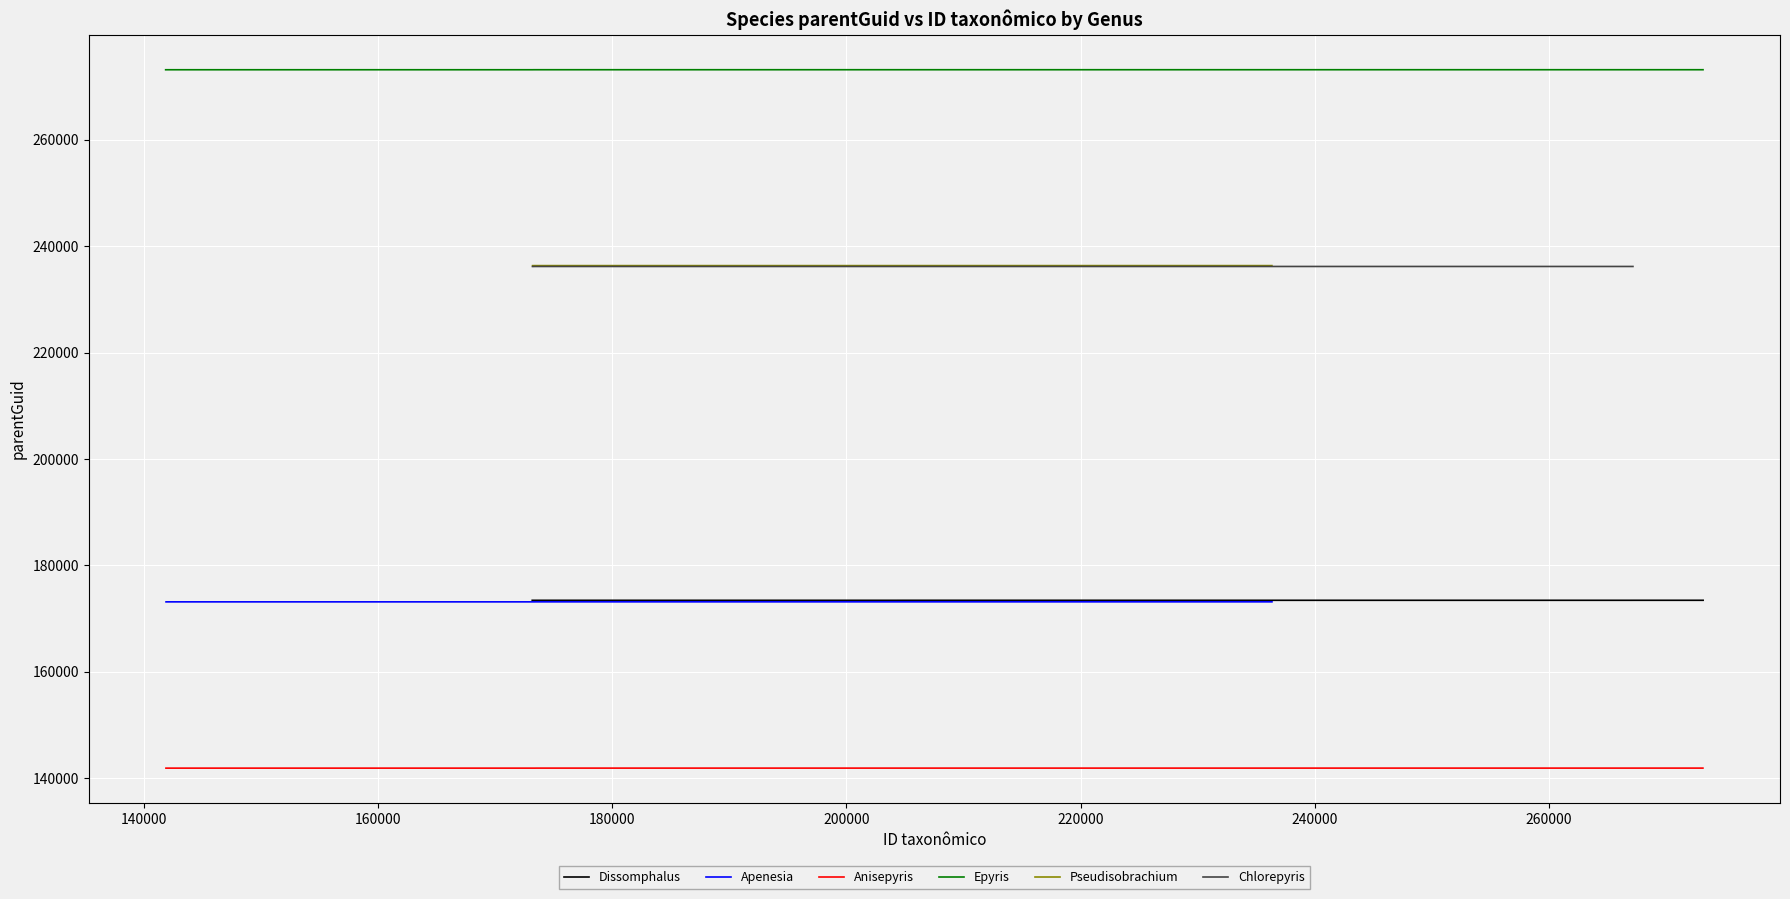

Where does the Dissomphalus series first go above 173446?

260000